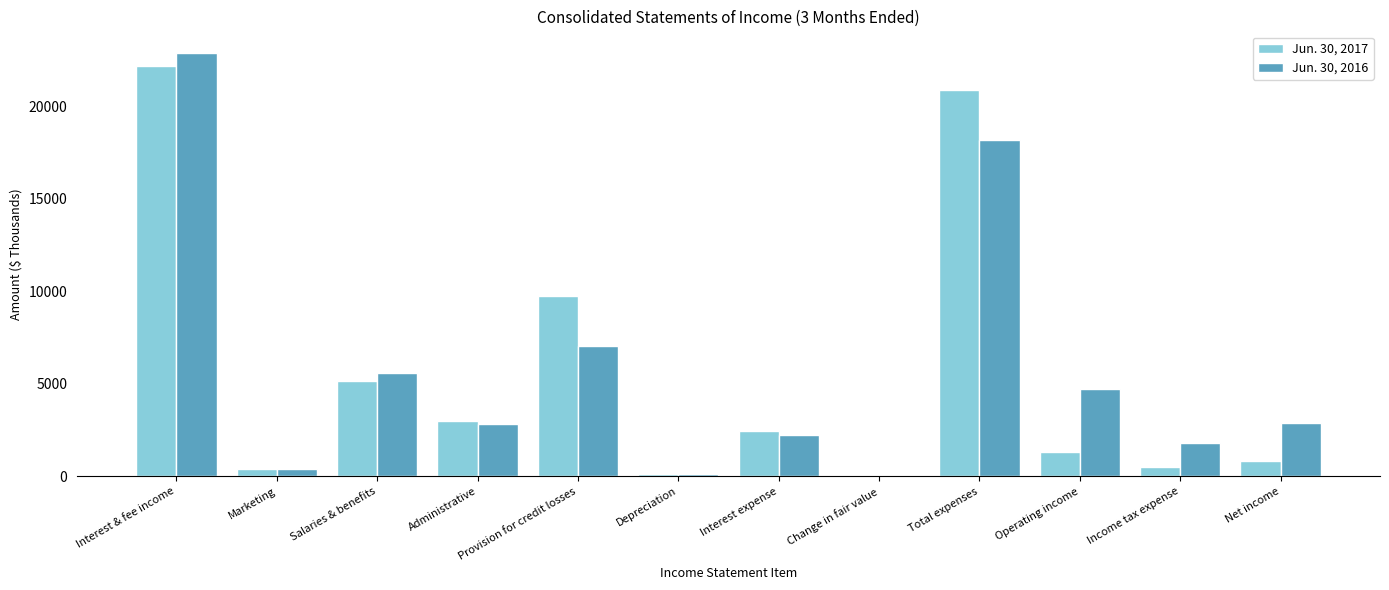

What is the difference between the Jun. 30, 2017 values at Income tax expense and Provision for credit losses?

9252